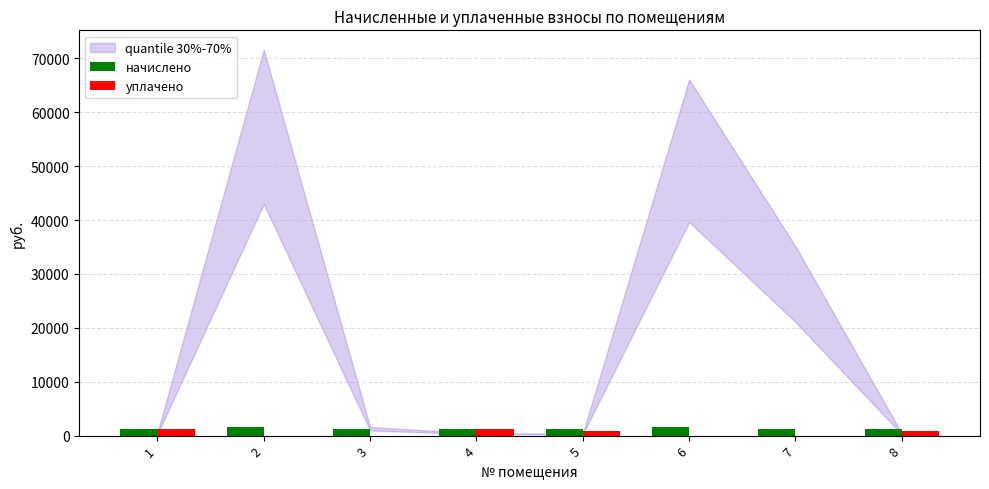

What is the greatest value displayed?

1609.6